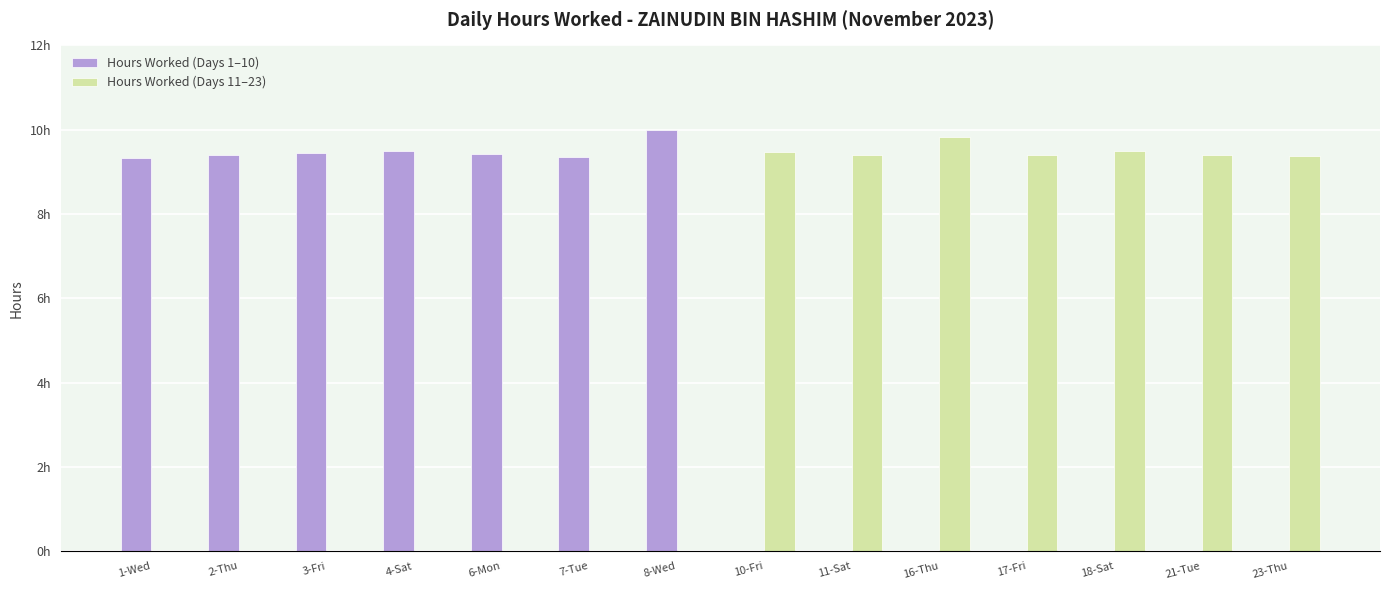

What is the average value of the Hours Worked (Days 11–23) series?

4.7